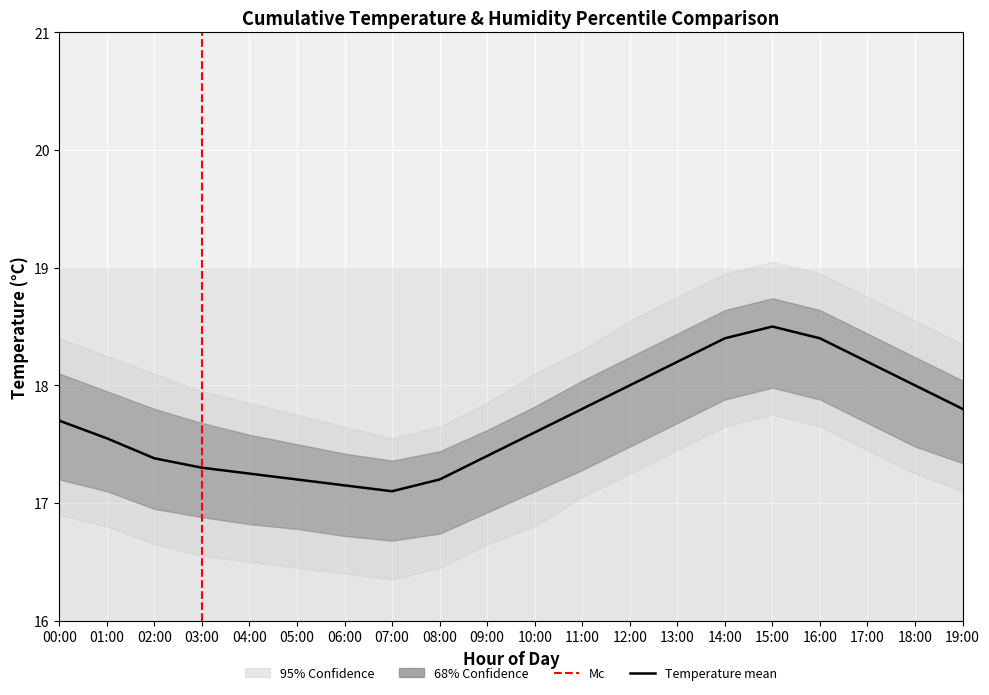

What is the average value?

17.7